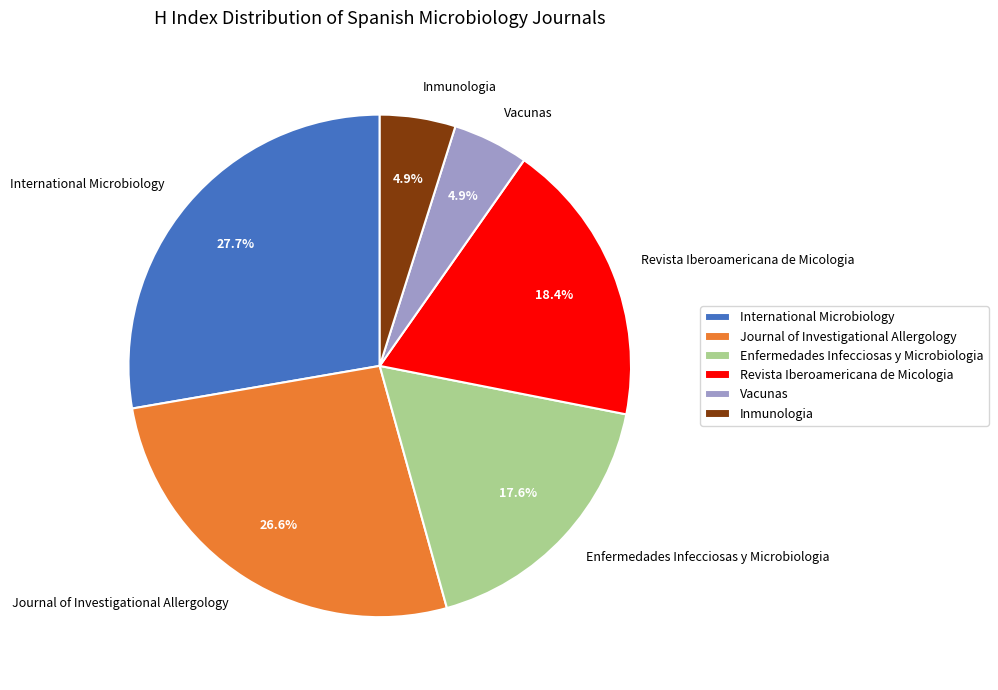

What percentage is NOT represented by Journal of Investigational Allergology?

73.4%